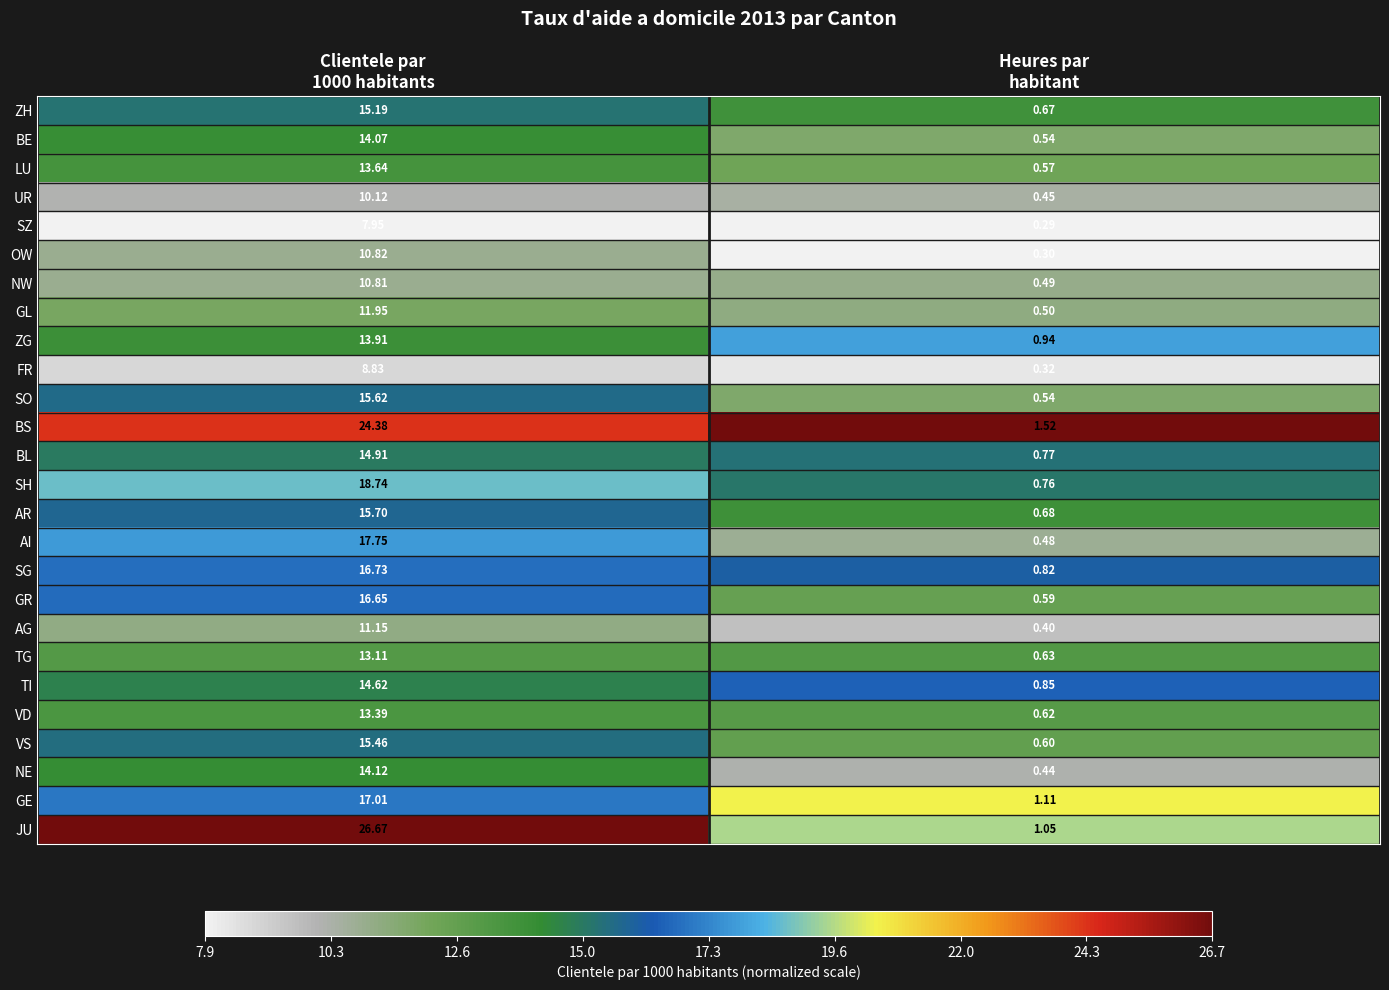

Which series has the largest total across all categories?

JU